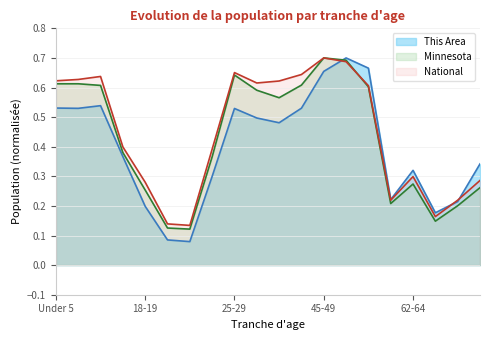

What is the difference between the second highest and second lowest values in the National series?

0.5